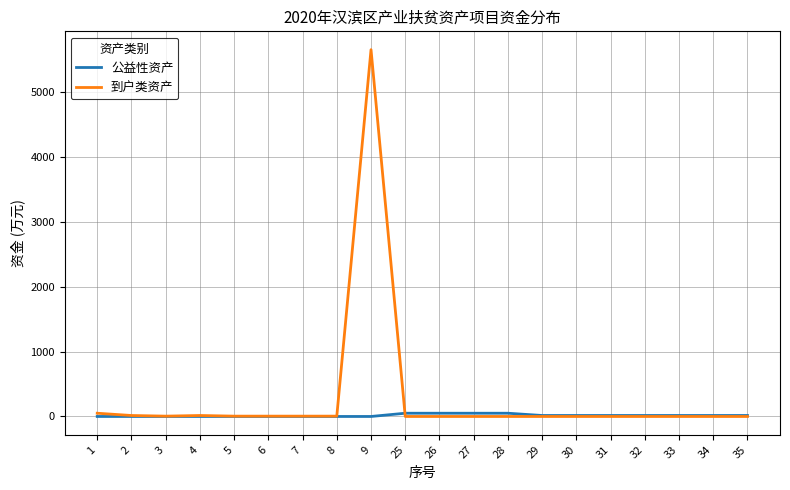

Which series has the widest spread of values?

到户类资产